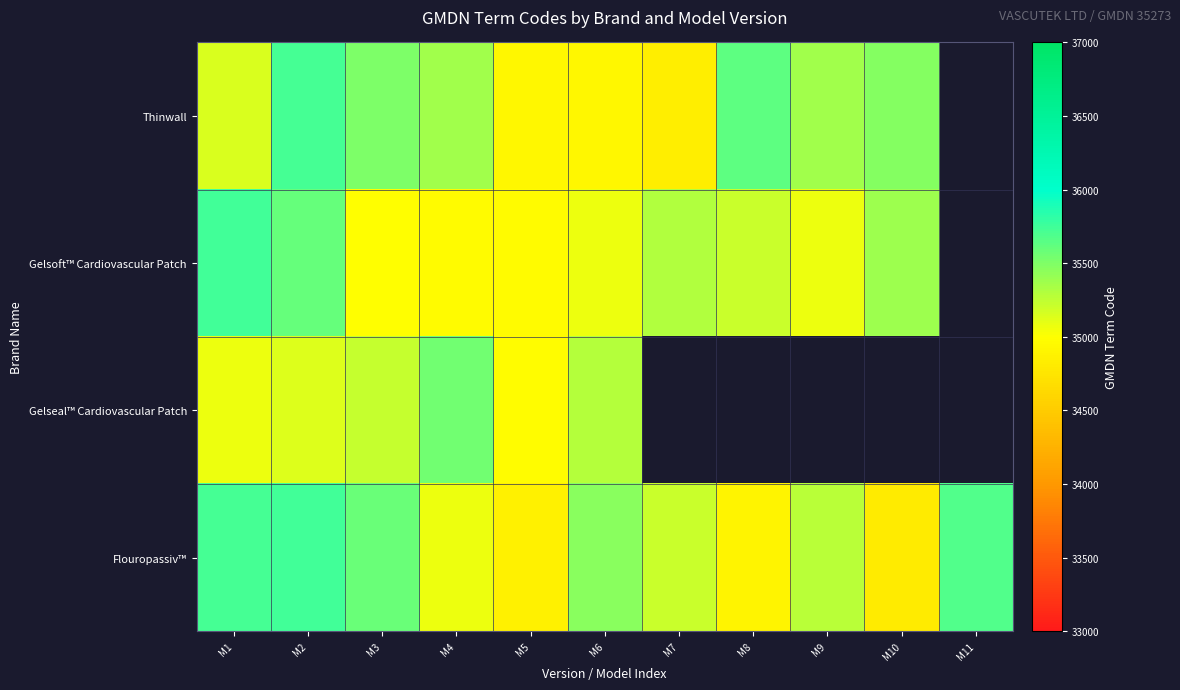

What is the difference between the maximum and minimum values in the Gelsoft™ Cardiovascular Patch series?

788.1